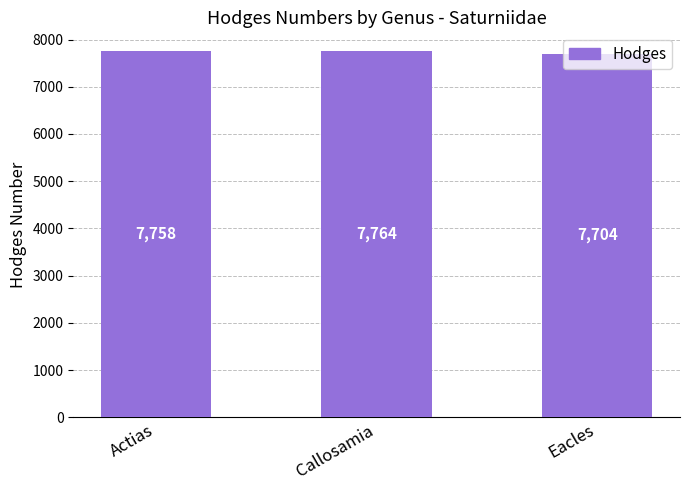

What is the label of the 2nd bar from the left?

Callosamia